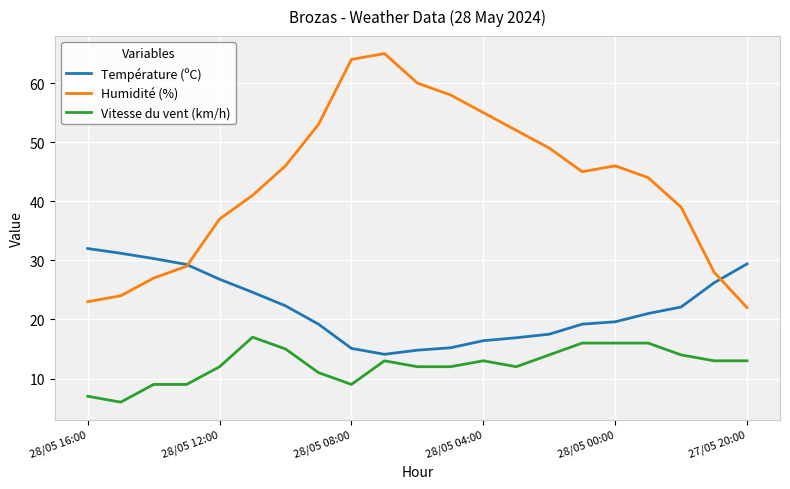

List the series in order of their overall mean, lowest first.

Vitesse du vent (km/h), Température (ºC), Humidité (%)